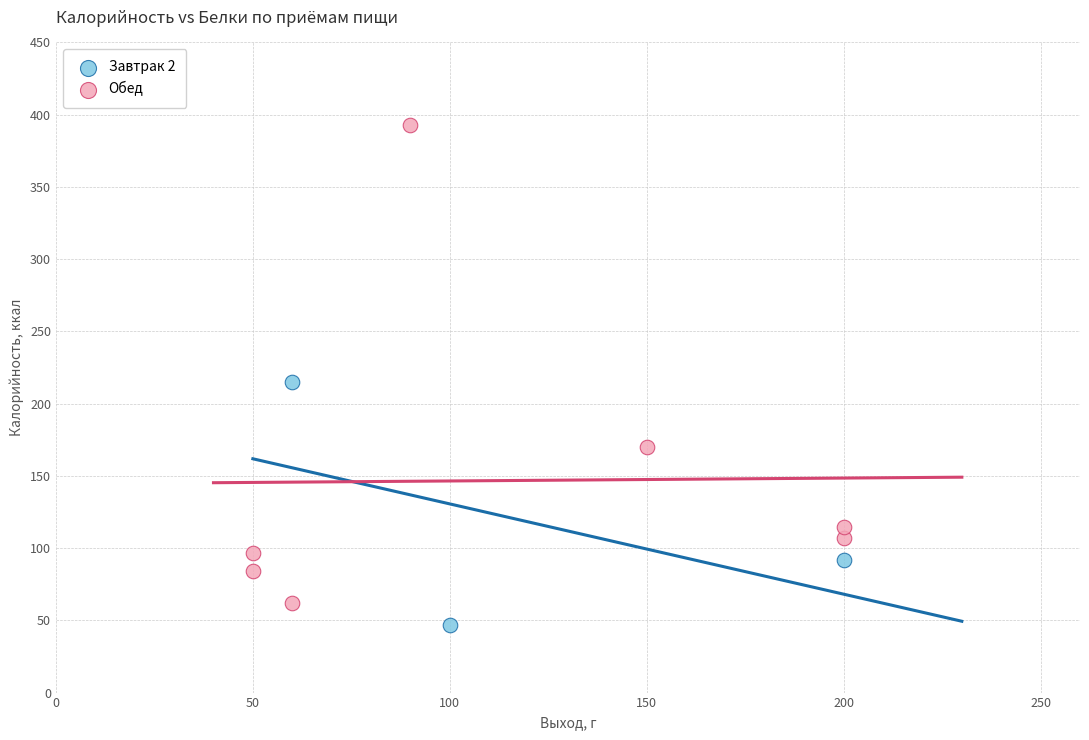

Which series has the largest Y range (max minus min)?

Обед